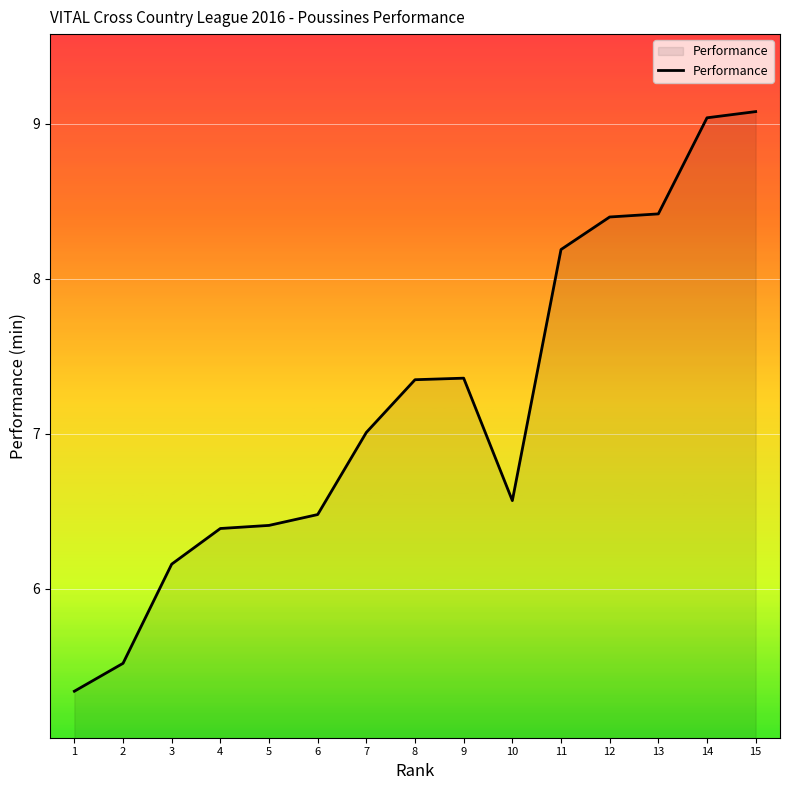

What is the difference between the maximum and minimum values?

3.7